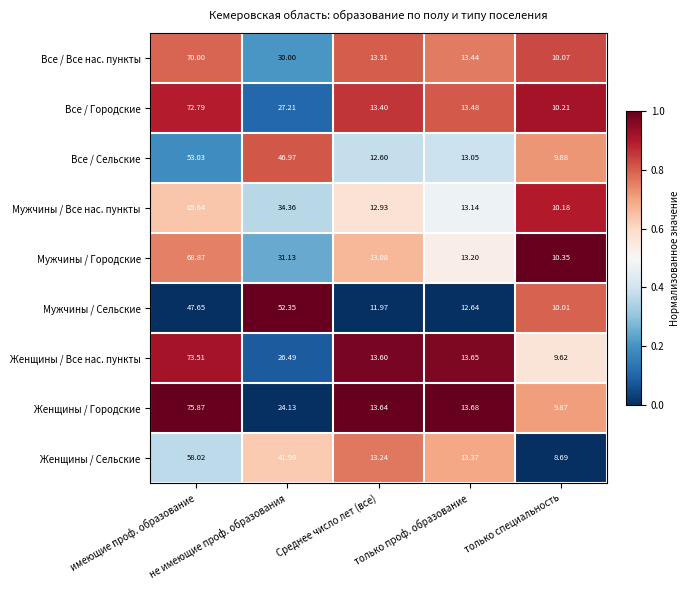

Which series has the widest spread of values?

Женщины / Городские